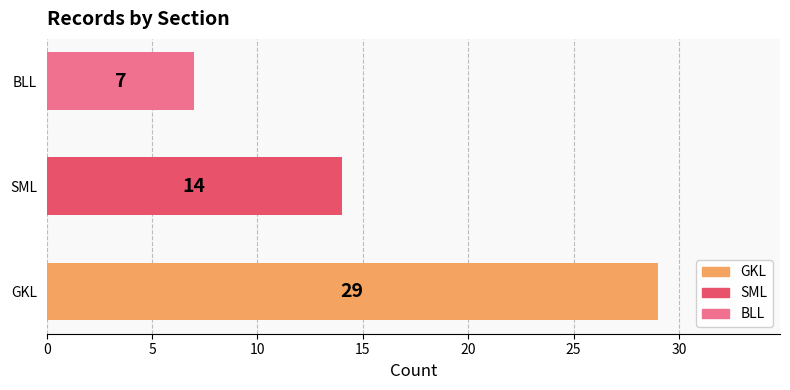

Is it true that the value at BLL is 3?

False